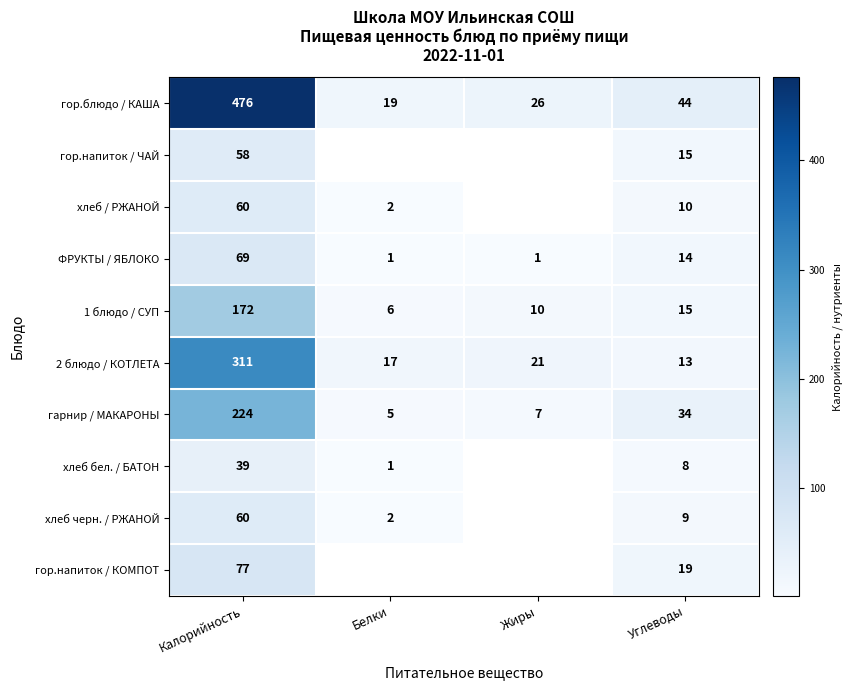

What is the maximum value for гор.напиток / КОМПОТ?

77.0